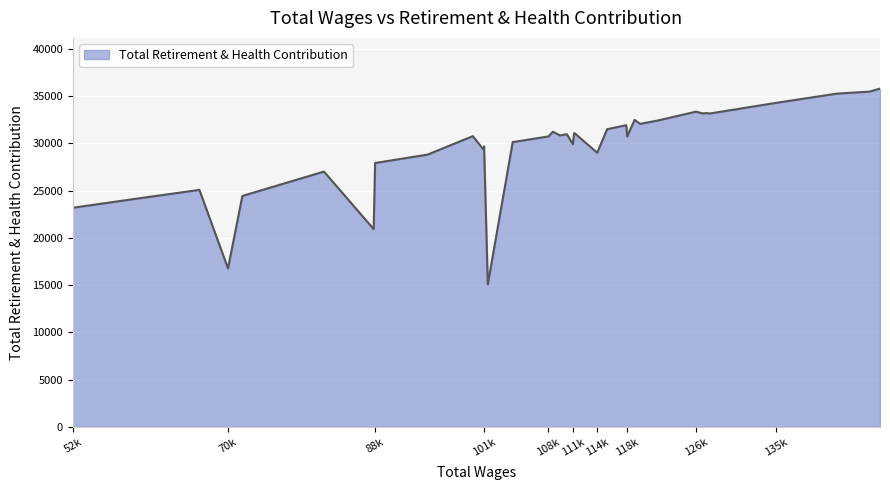

What is the minimum value shown in the chart?

15086